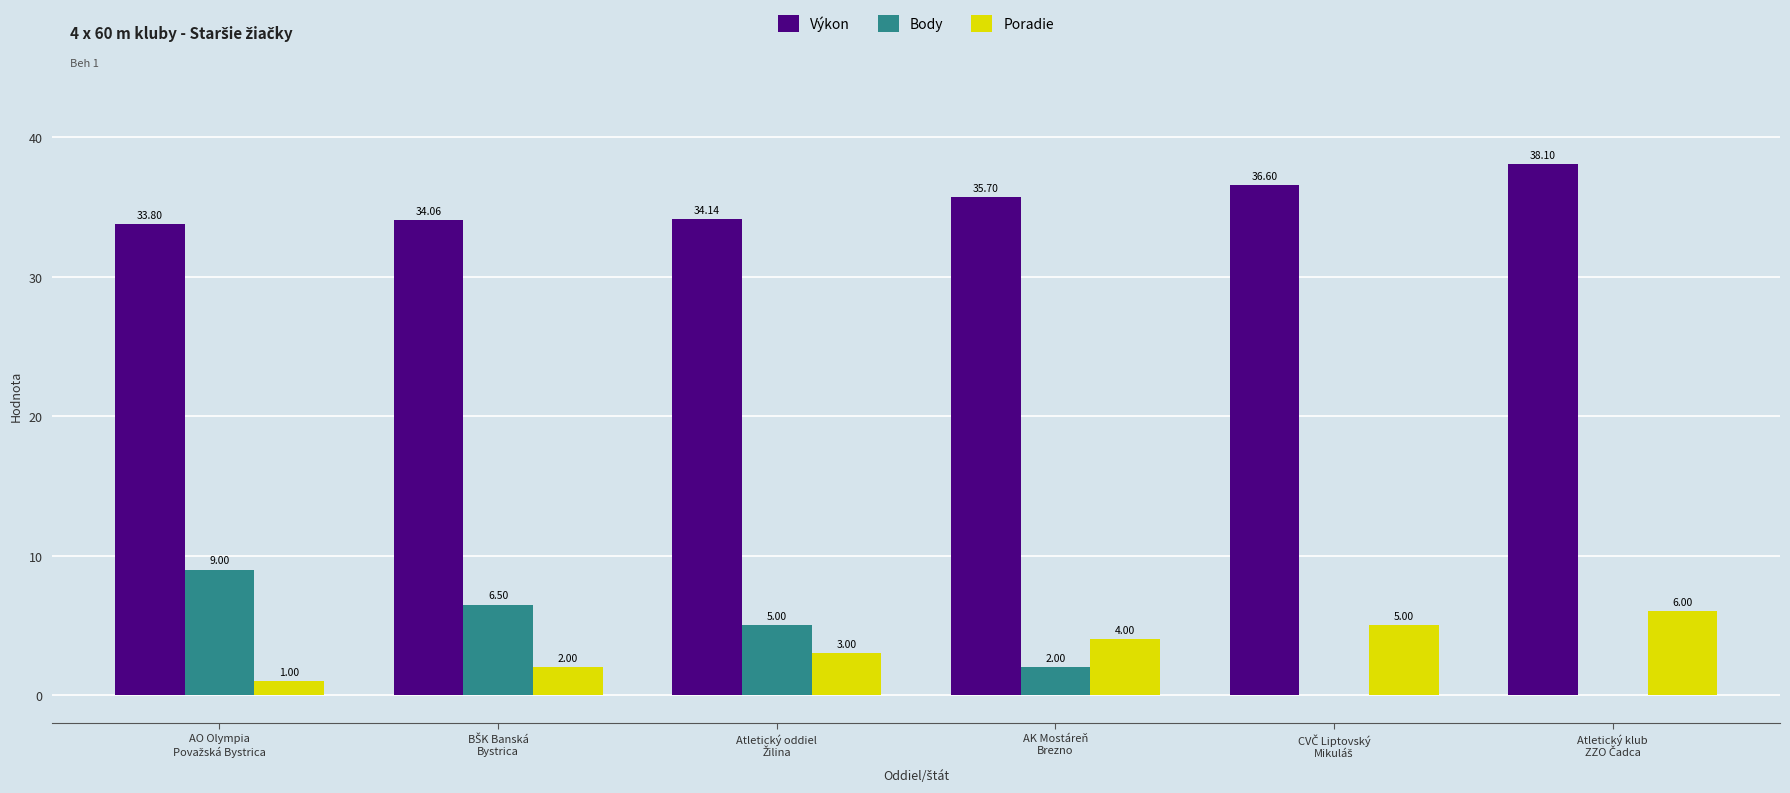

Which series has the largest total across all categories?

Výkon